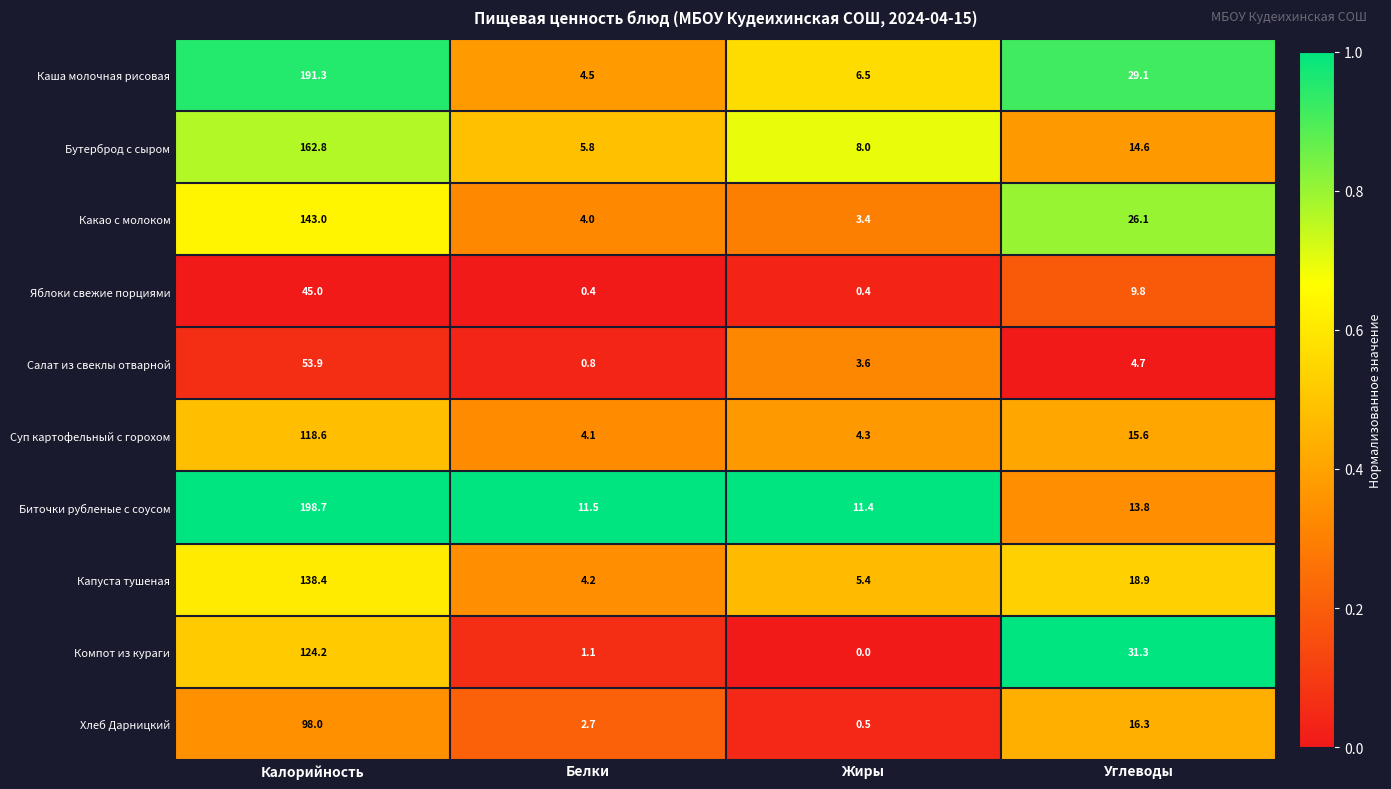

What is the spread (max minus min) of values at Белки?

11.1